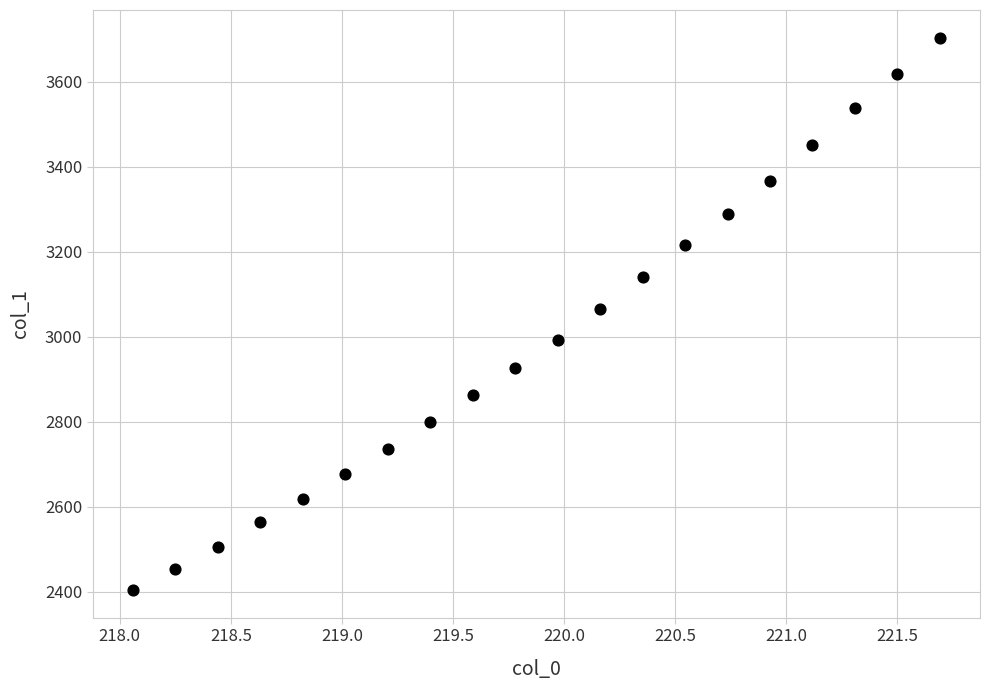

What is the range of Y values (max minus min)?

1300.0